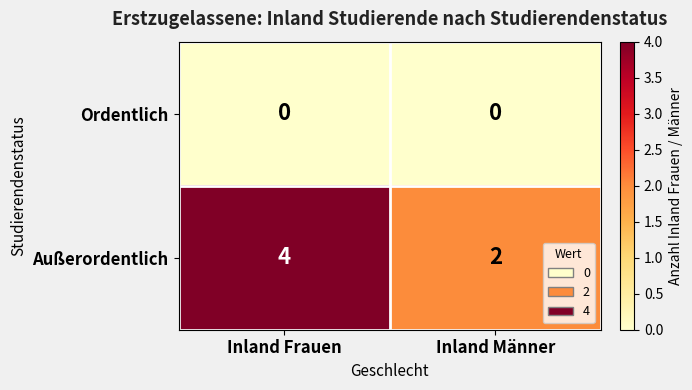

Which category has the highest value across all series?

Inland Frauen